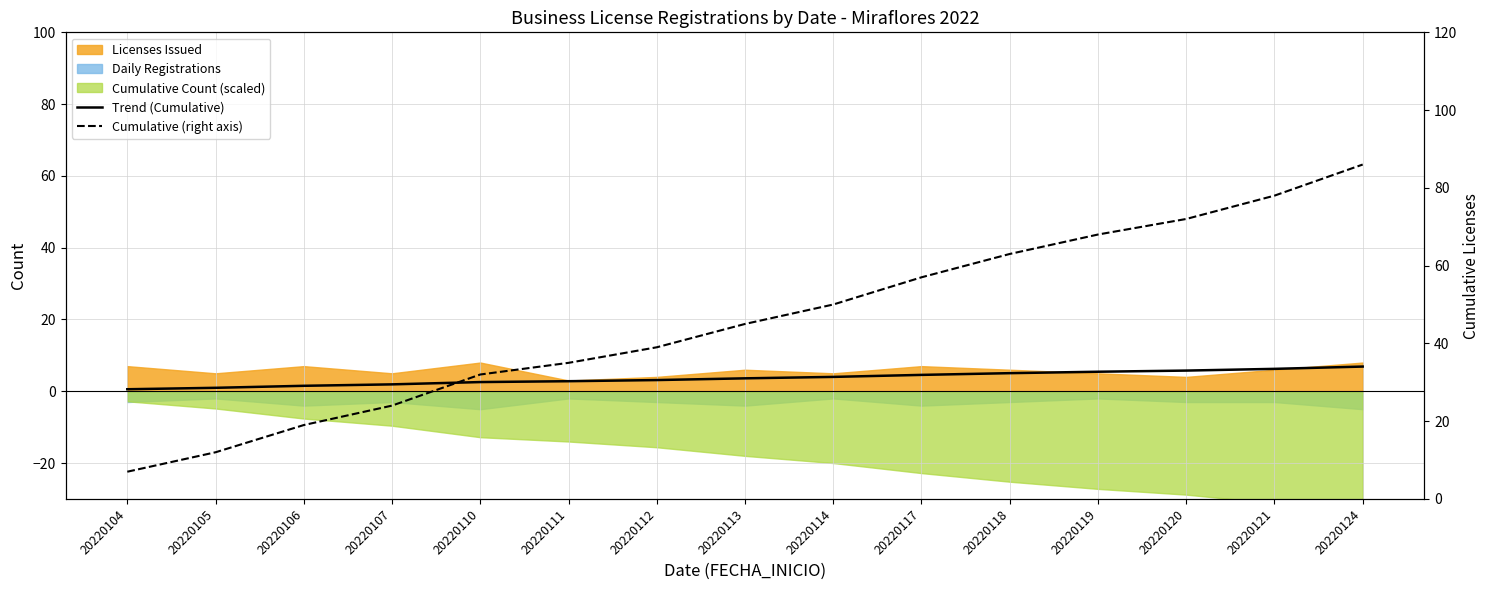

What is the total value across all series at 20220118?

68.0